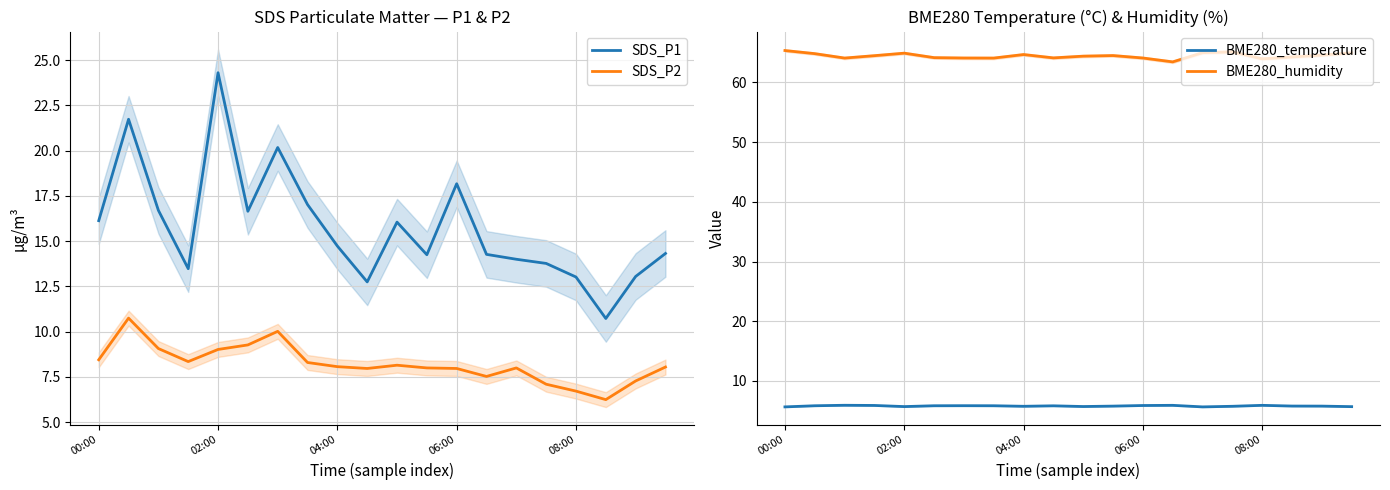

What is the sum of all BME280_humidity values?

1289.0